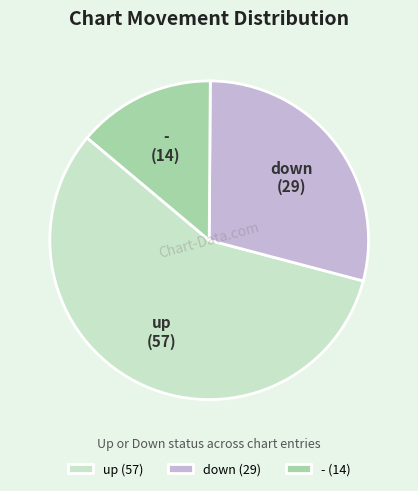

Do down and up together represent more than half of the pie?

Yes